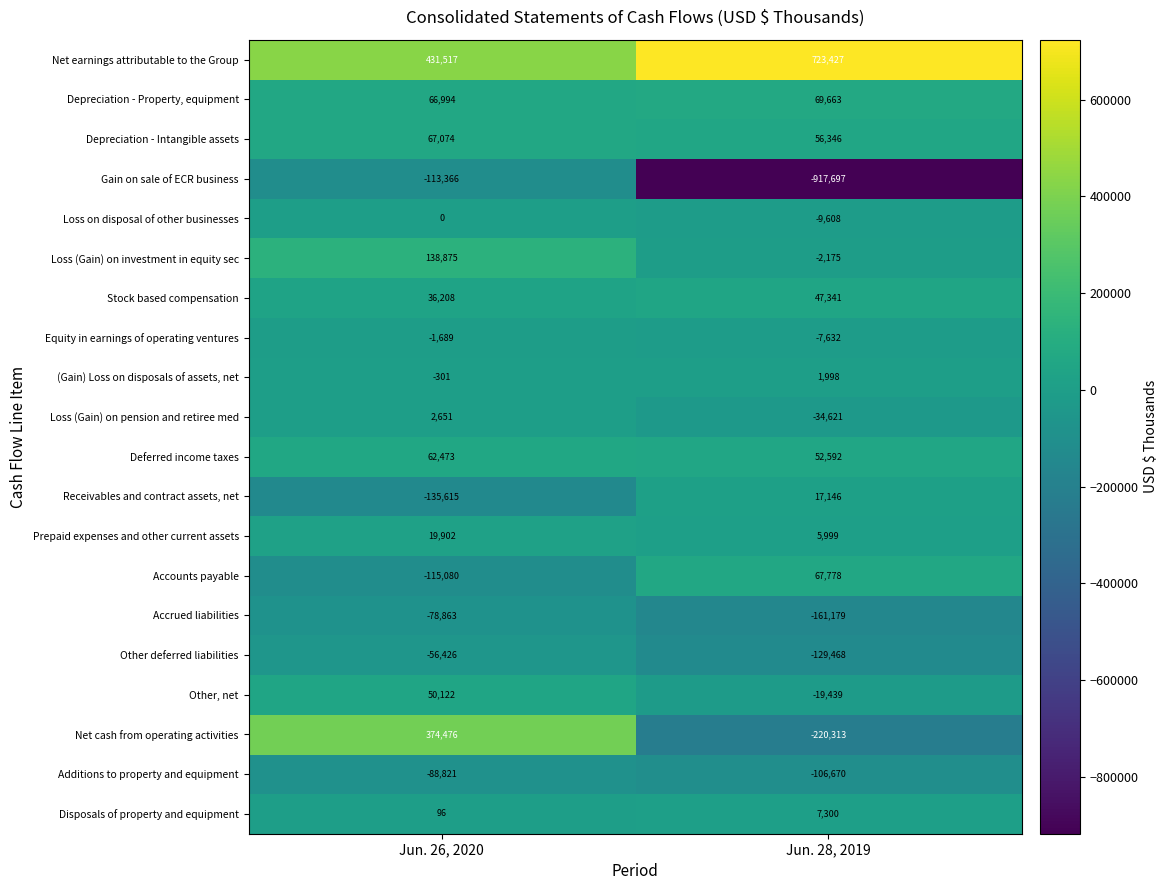

Read the Loss (Gain) on pension and retiree med value at Jun. 28, 2019, to the nearest 50.

-34600